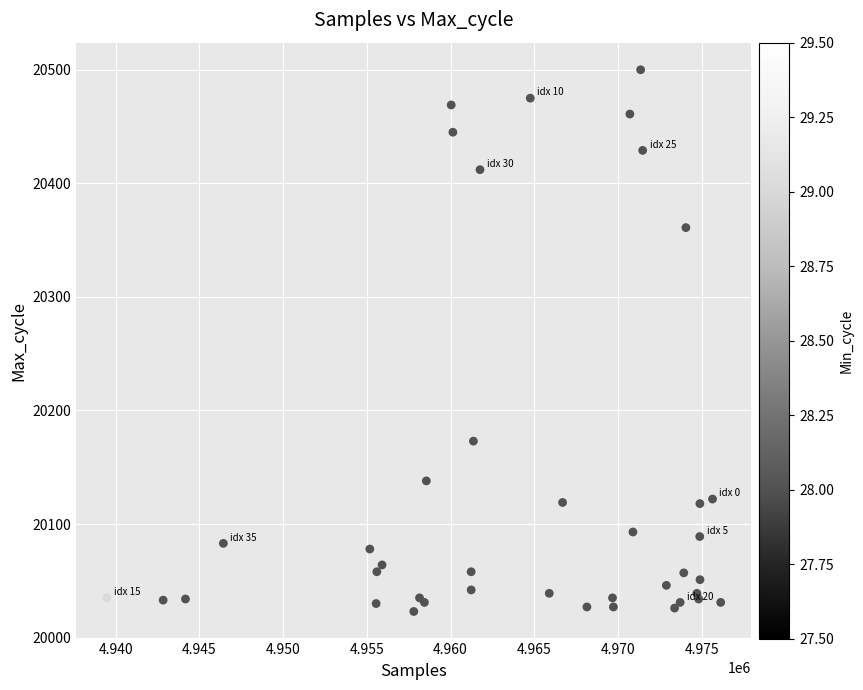

What Y value in the scatter plot is closest to 20261?

20173